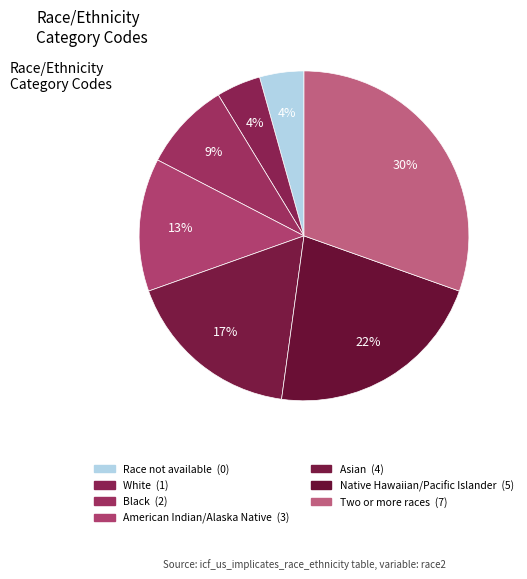

Which slice is the largest?

Two or more races